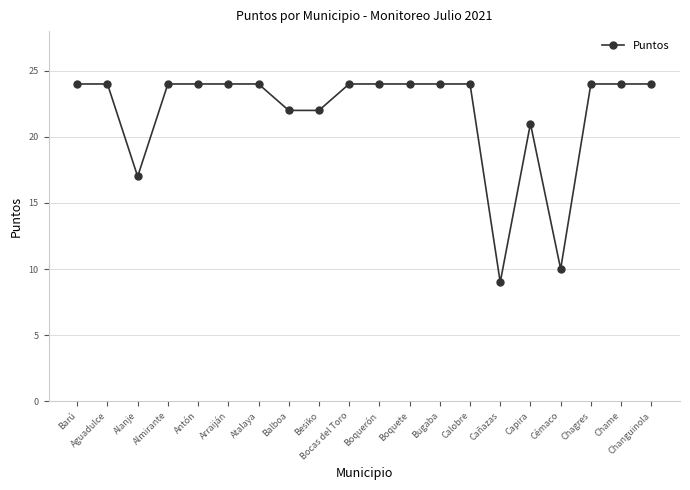

Where is the first local minimum?

Alanje